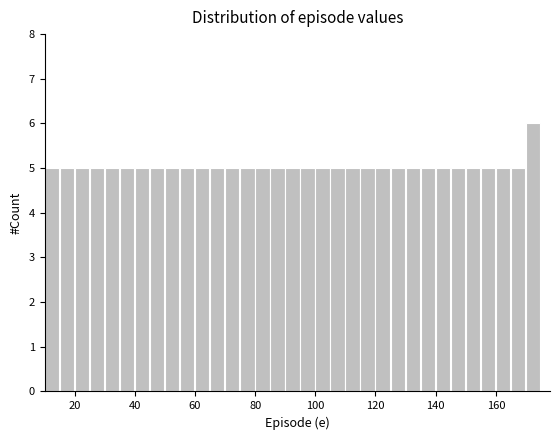

Around what value on the x-axis is the tallest bar? Give the approximate position of its centre, as read against the axis.

172